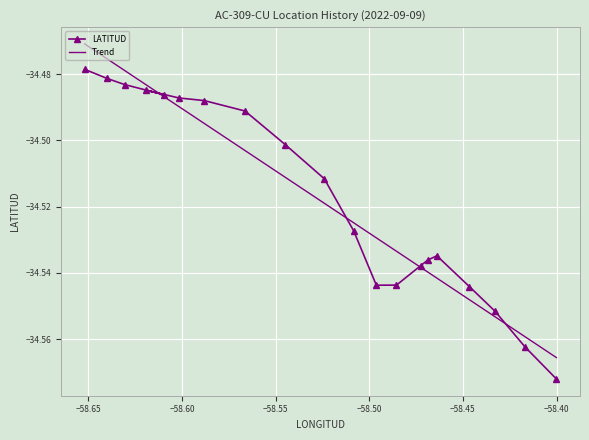

True or false: there are more than 0 points higher than both neighbors.

True